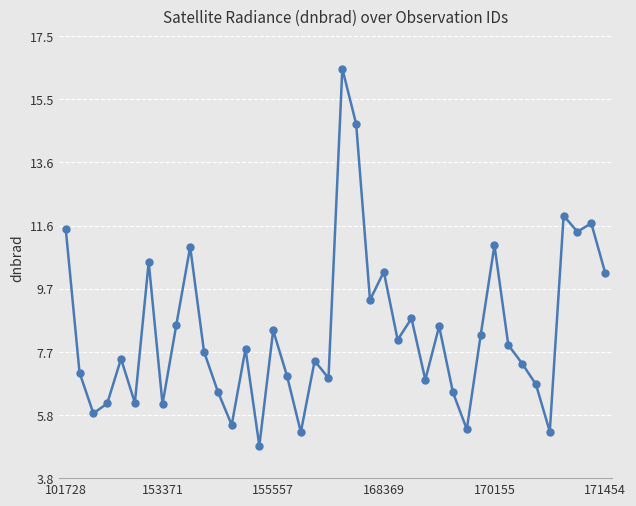

What is the smallest value displayed?

4.8